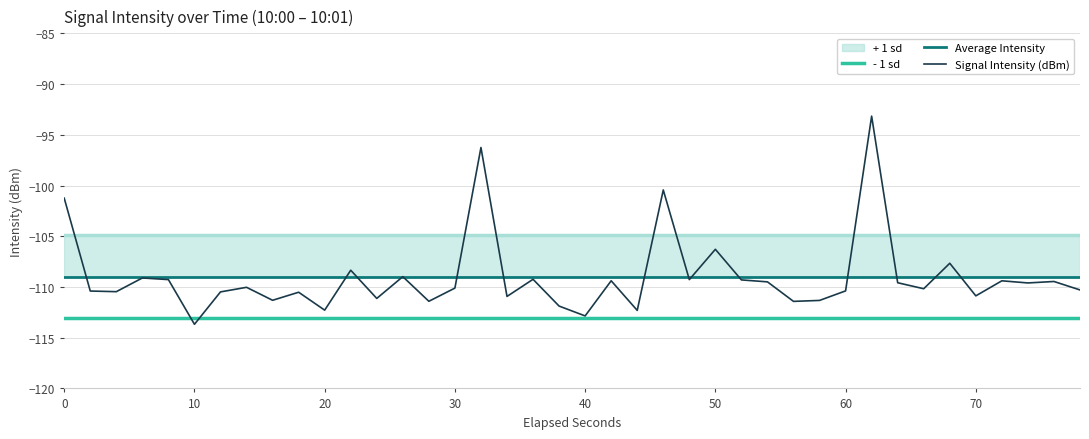

The Signal Intensity (dBm) series shows -110.1 at 30. True or false?

True